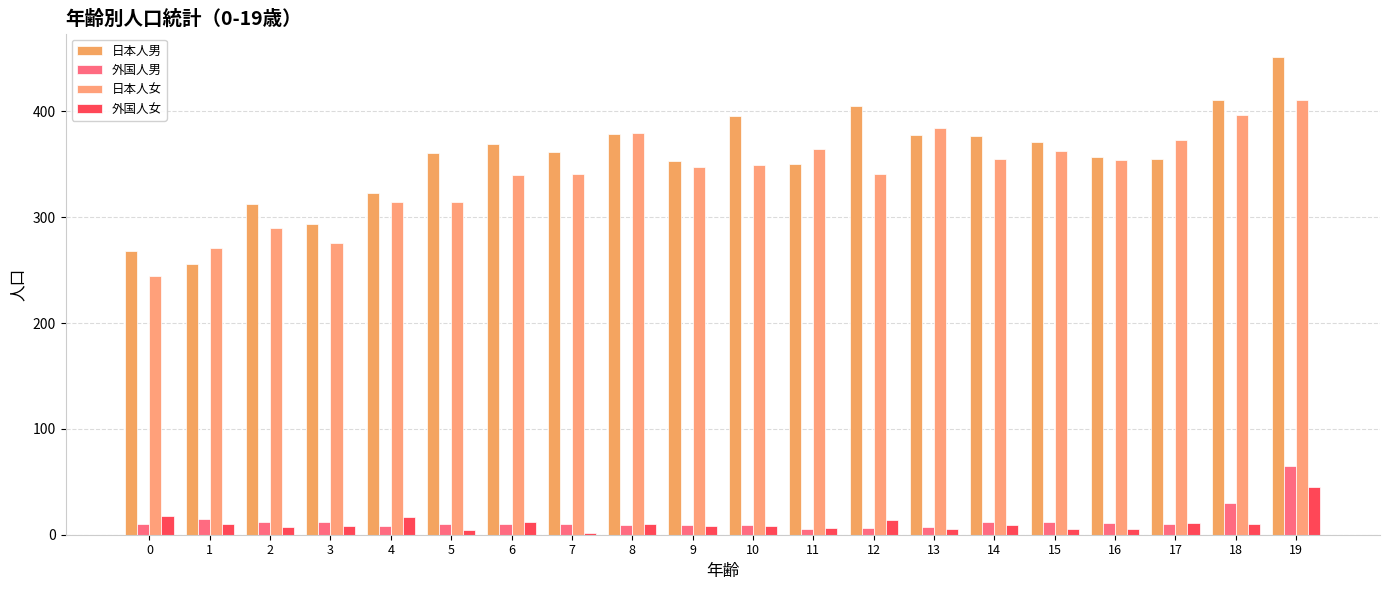

How many groups of bars are there?

20